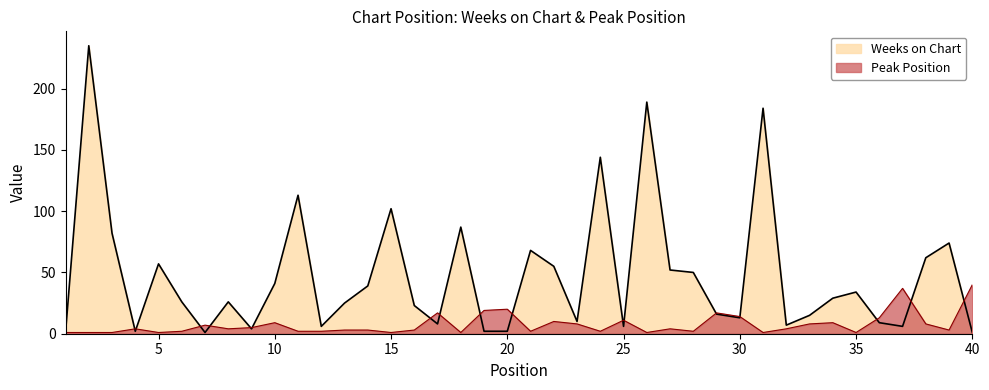

After their last crossing, which series has the higher values: Weeks on Chart or Peak Position?

Peak Position